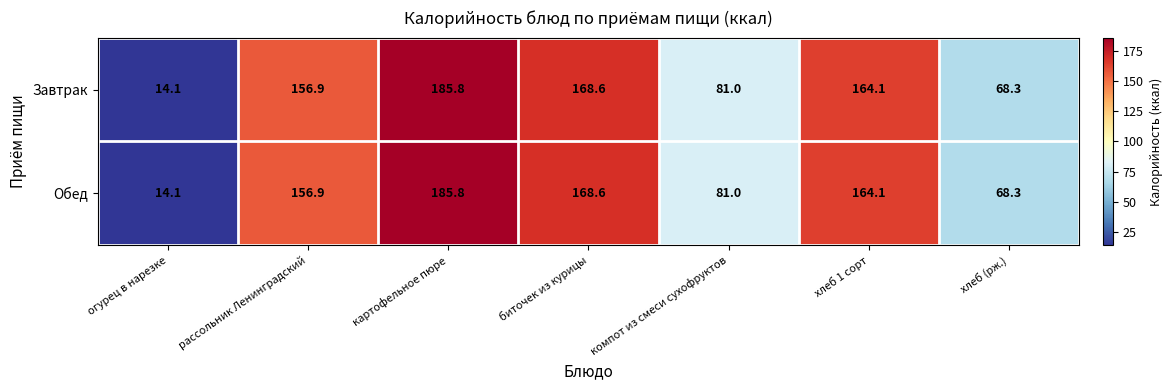

List the labels in order of Завтрак value, largest first.

картофельное пюре, биточек из курицы, хлеб 1 сорт, рассольник Ленинградский, компот из смеси сухофруктов, хлеб (рж.), огурец в нарезке